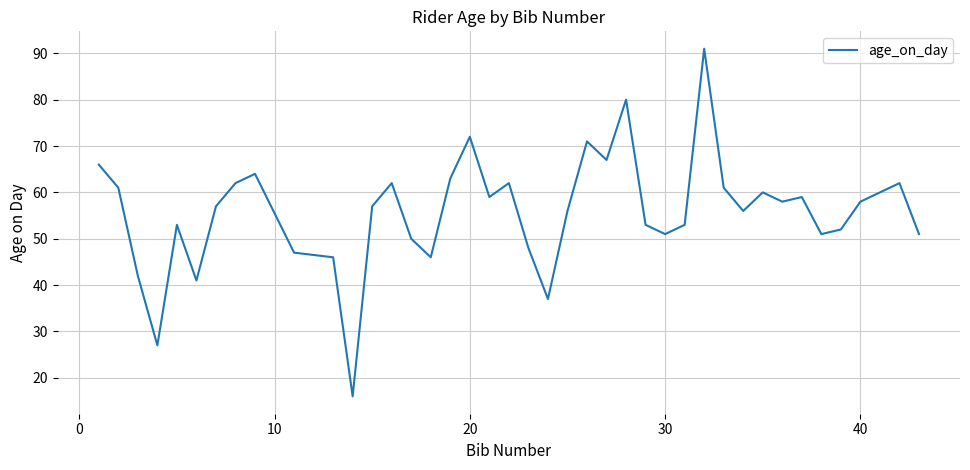

What is the maximum value shown in the chart?

91